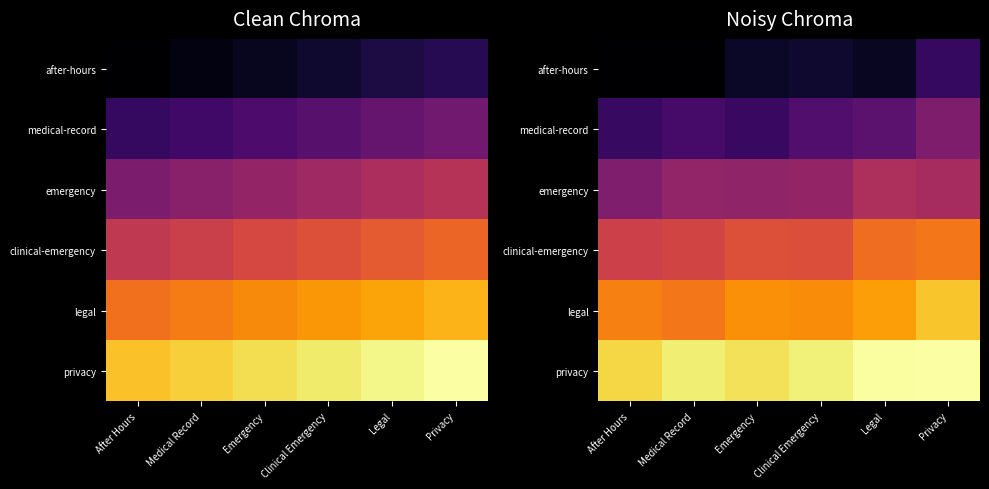

Is the value of clinical-emergency at Privacy greater than the value of legal at After Hours?

No